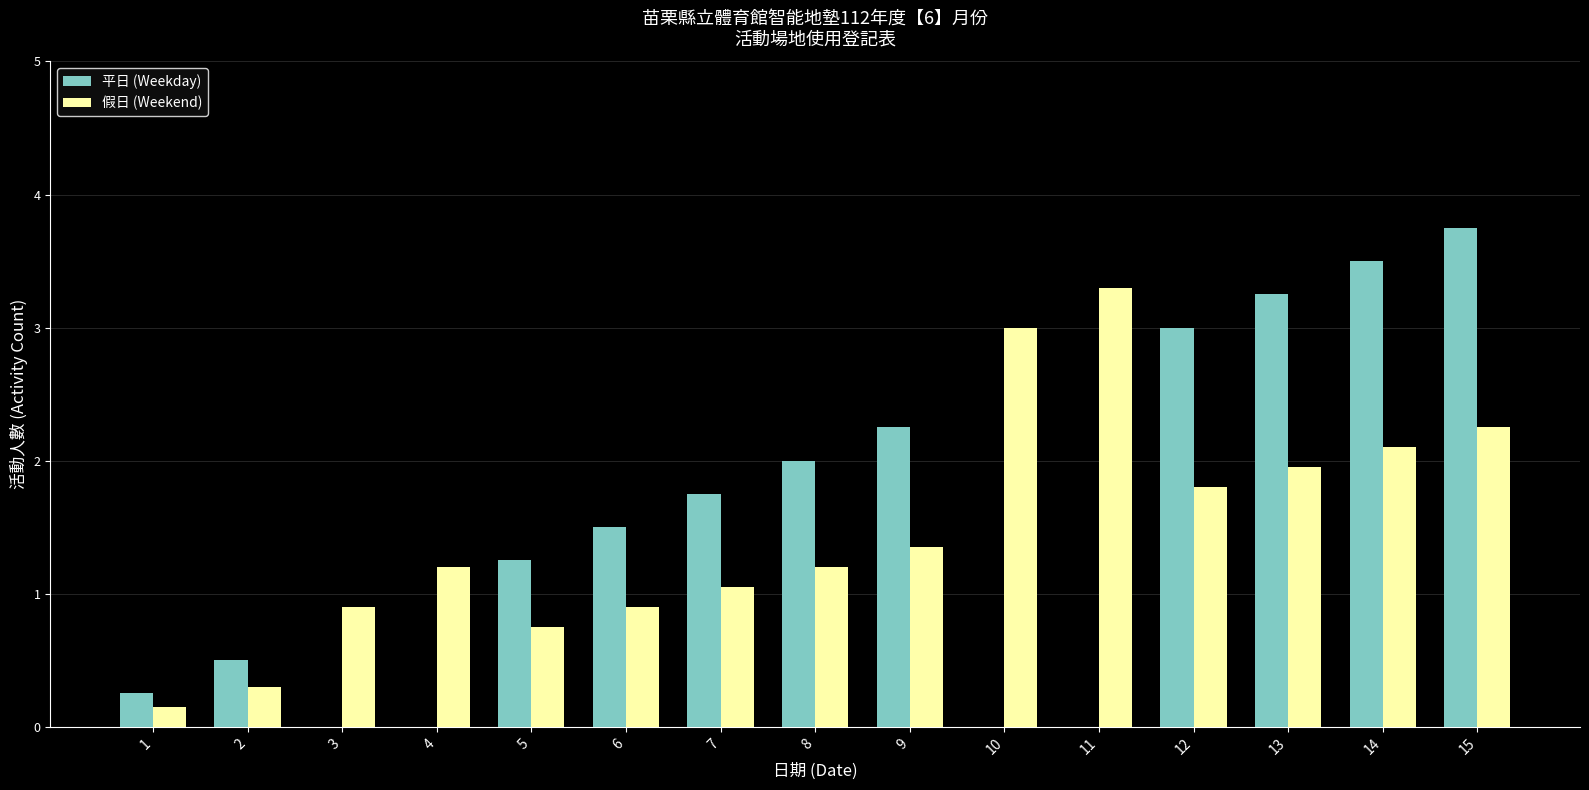

What is the sum of all 假日 (Weekend) values?

22.2